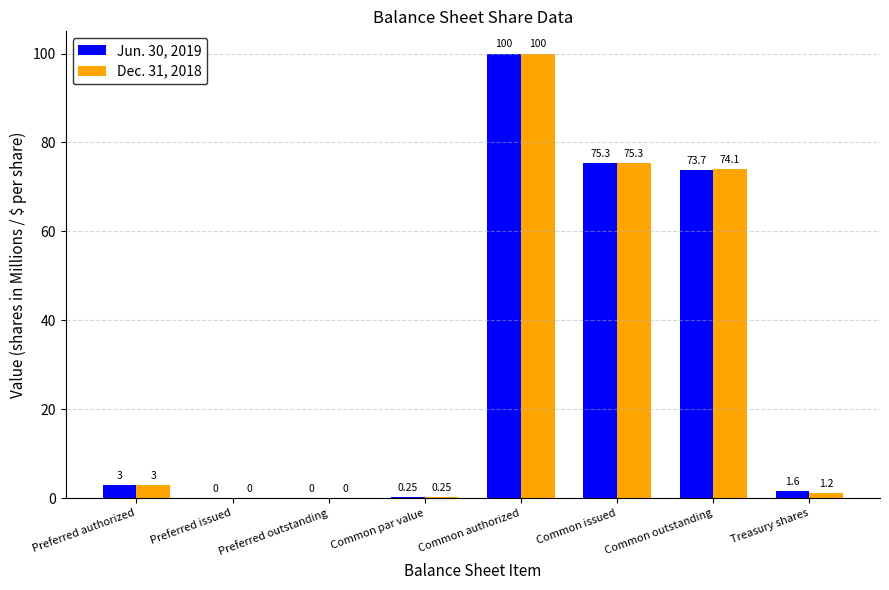

What is the sum of the Jun. 30, 2019 values at Preferred issued and Common authorized?

100.0